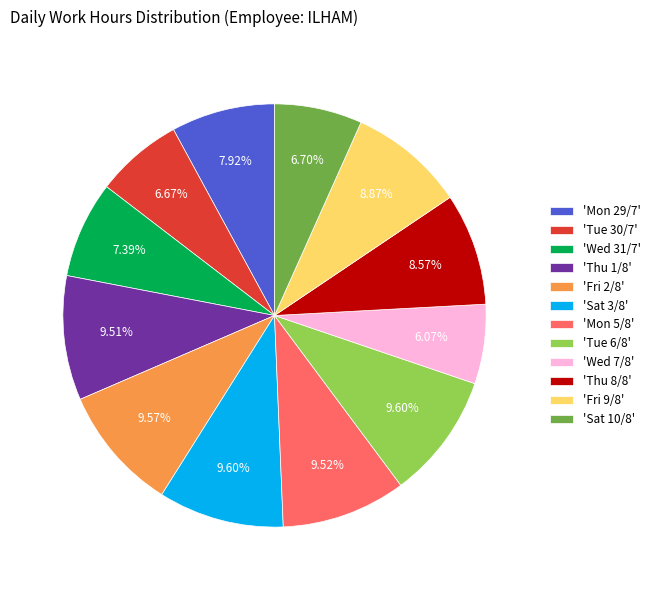

Which category has the smallest portion of the pie?

'Wed 7/8'